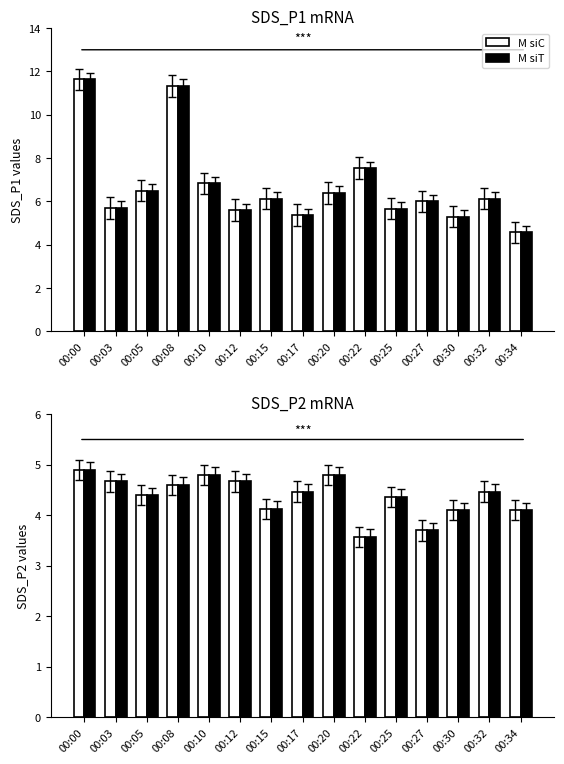

What is the sum of the SDS_P2 (overlay) values at 00:15 and 00:00?

17.8